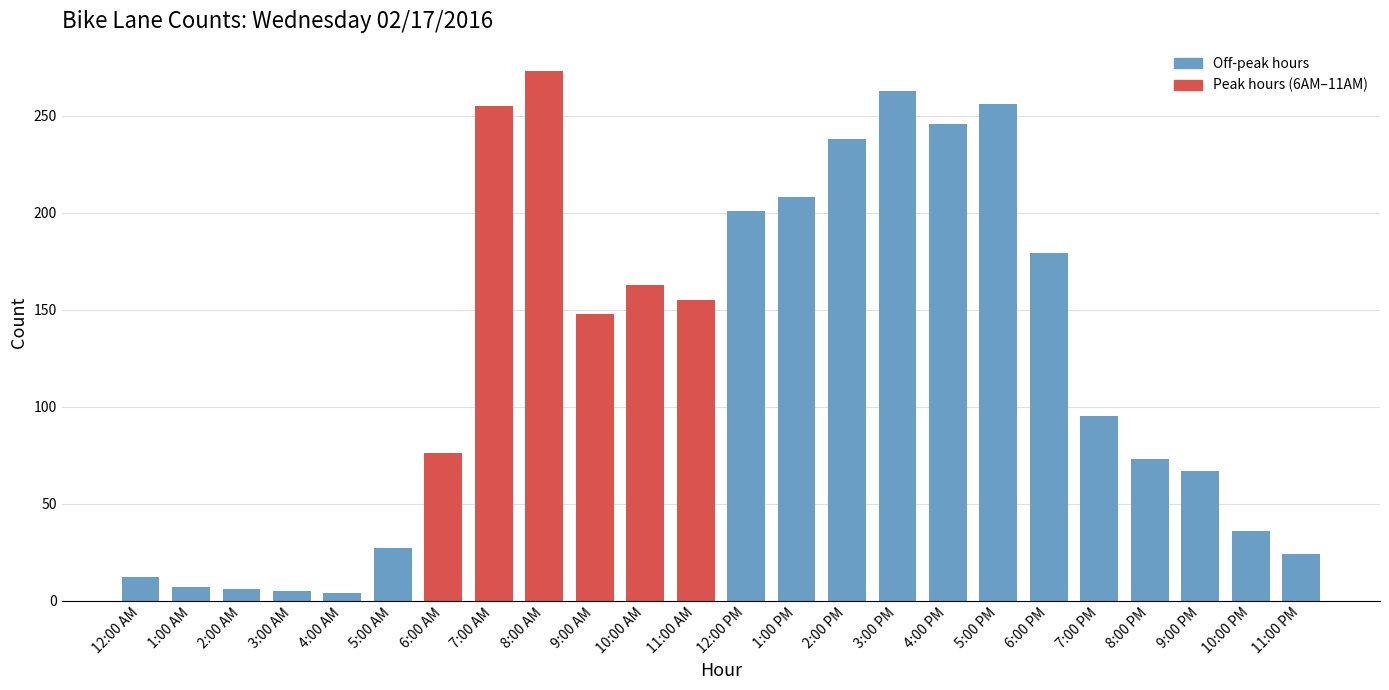

Where is the data nearest to the value 138?

9:00 AM